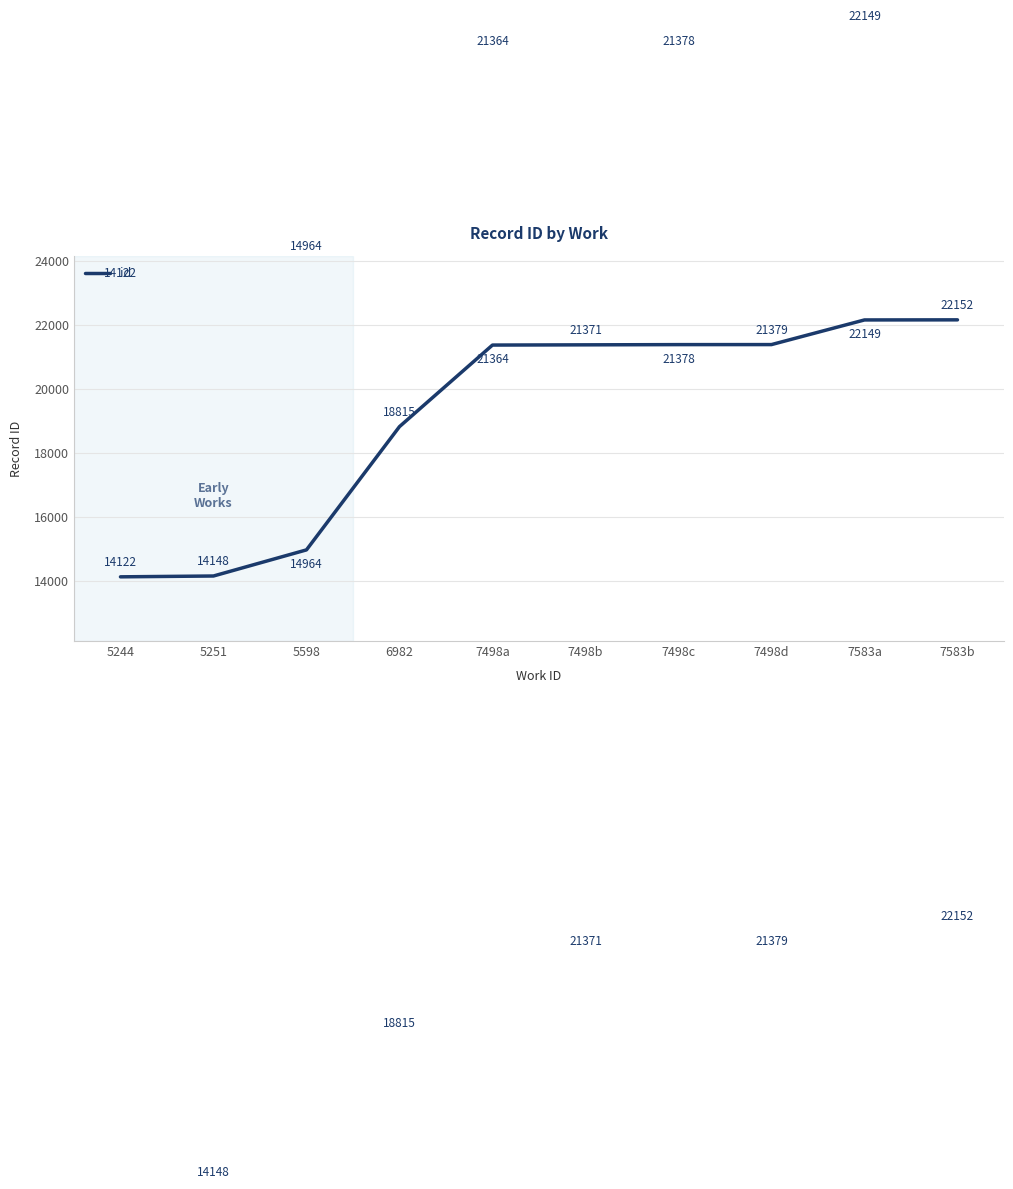

True or false: the data shows 8901 at 5244.

False